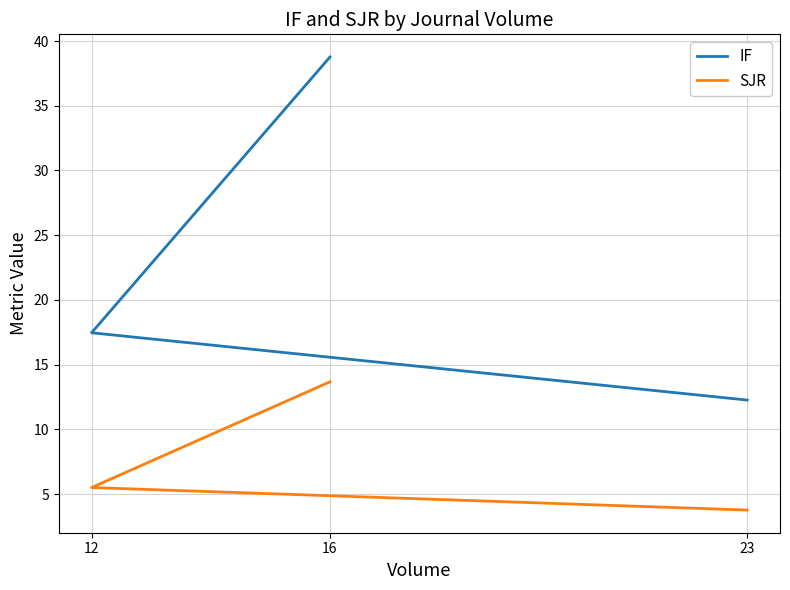

What is the sum of all IF values?

68.5